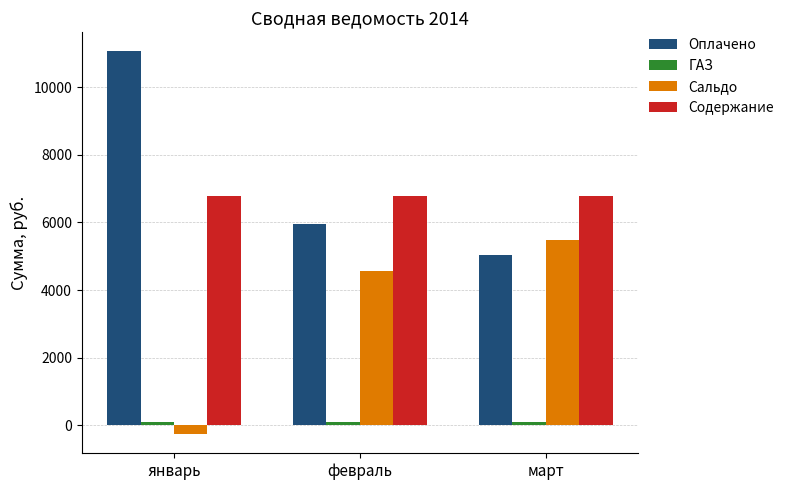

List the labels in order of Оплачено value, largest first.

январь, февраль, март